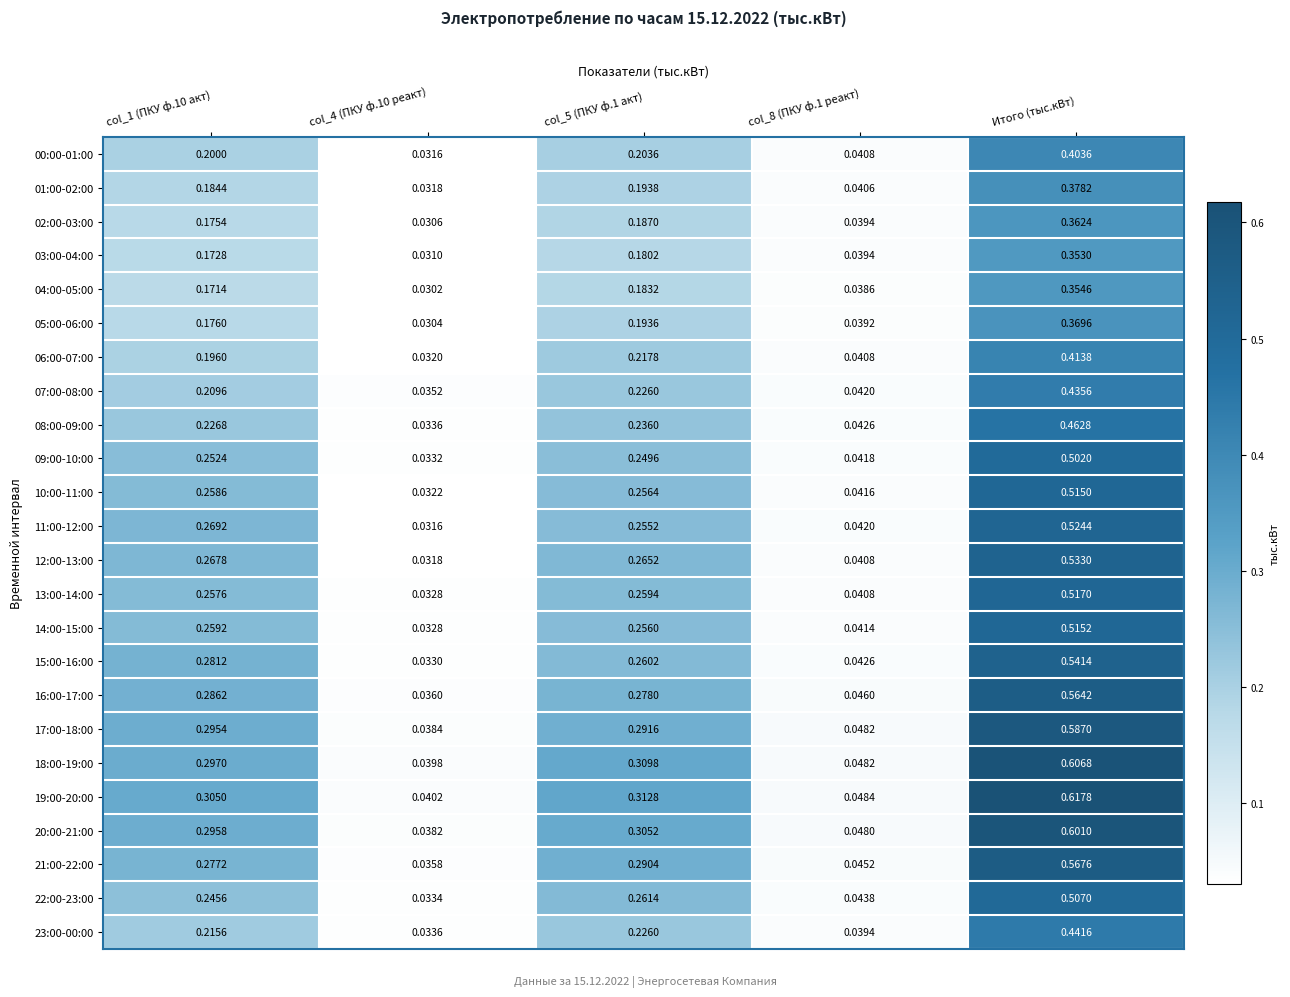

Which category has the highest value in the 06:00-07:00 series?

Итого (тыс.кВт)